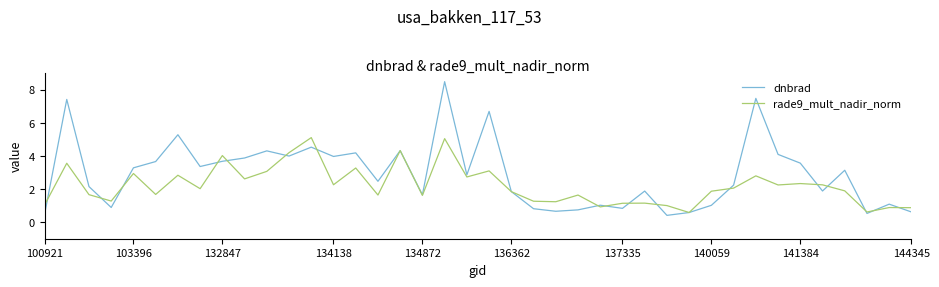

What is the lowest value of the rade9_mult_nadir_norm series?

0.6